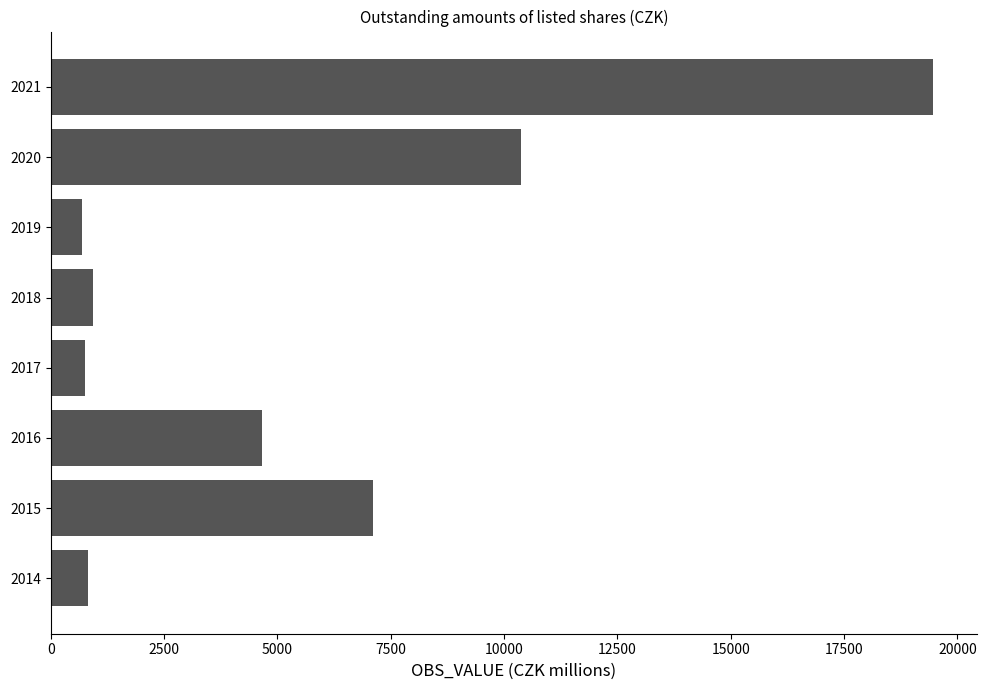

Where is the data nearest to the value 10076?

2020